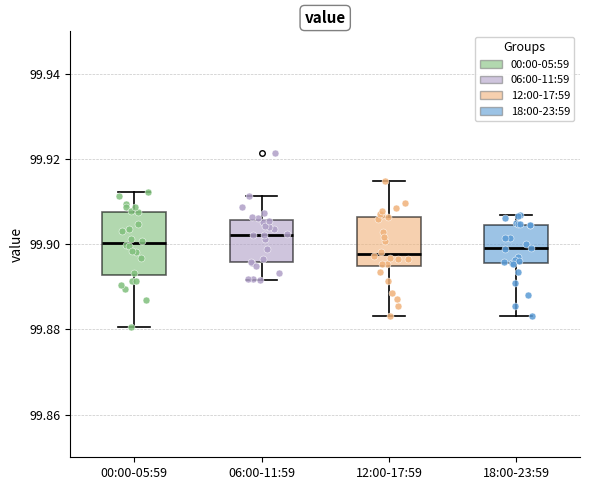

Where does the median line of the box for 00:00-05:59 sit on the y-axis? The values are not printed on the chart, so give them approximately, as read against the axis.

99.900